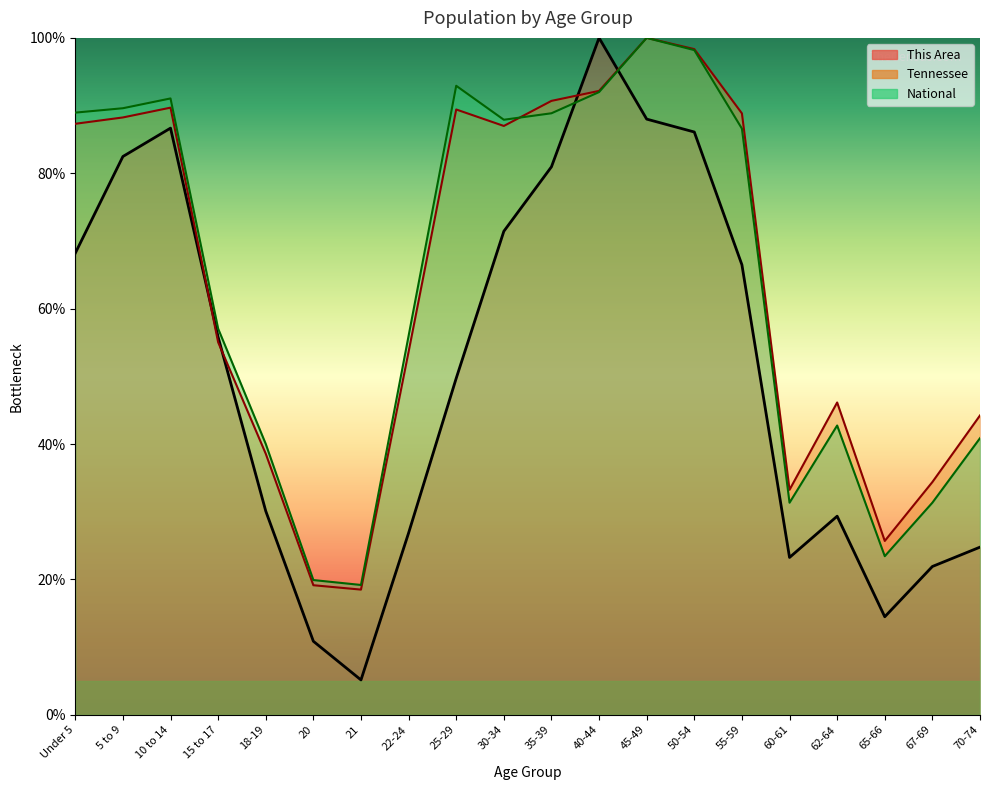

Which series has the widest spread of values?

This Area